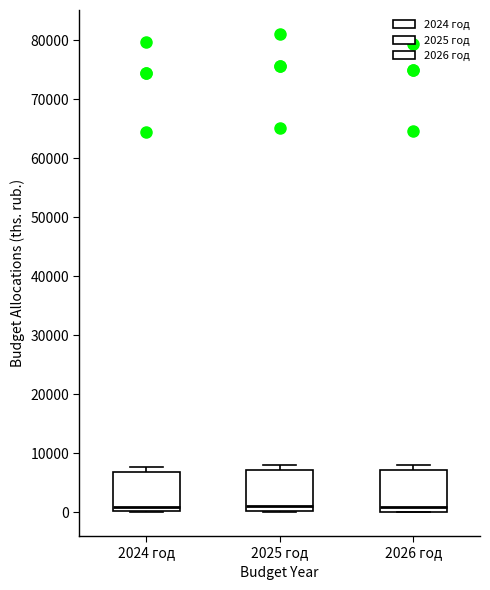

Where does the median line of the box for 2025 год sit on the y-axis? The values are not printed on the chart, so give them approximately, as read against the axis.

1000